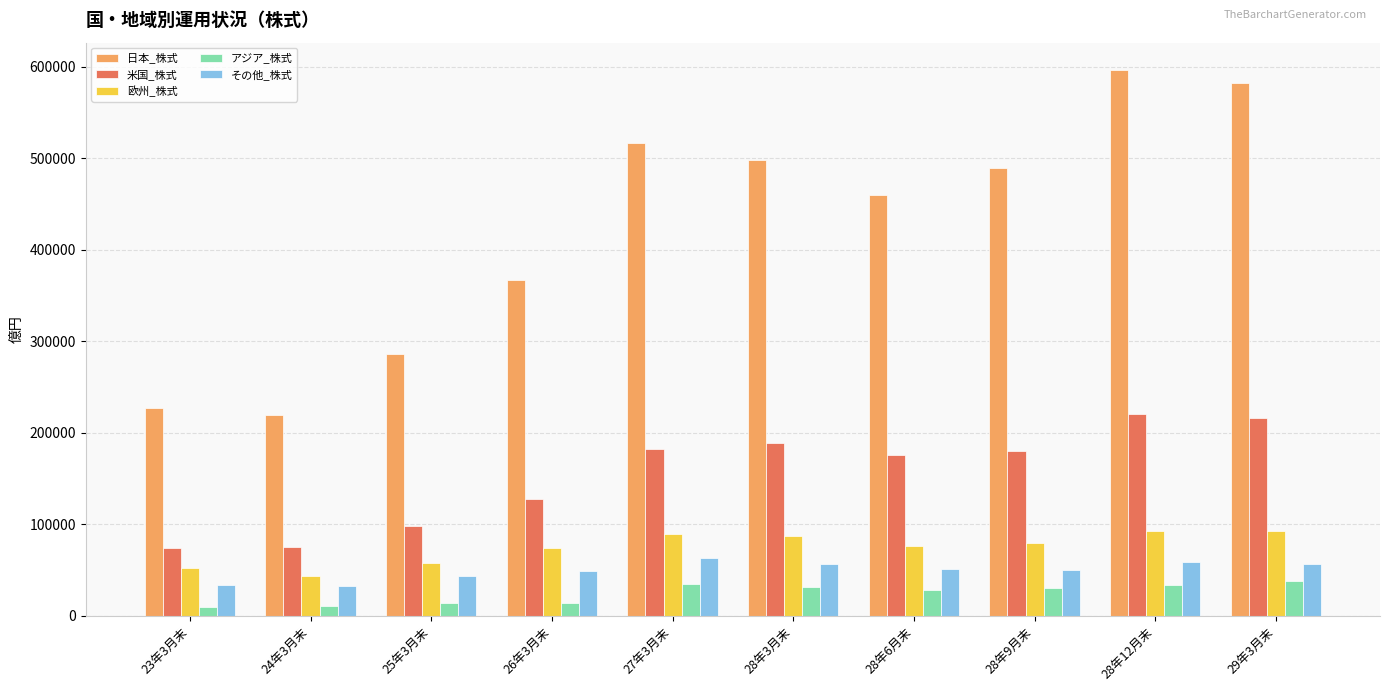

Rank the series at 28年3月末 from highest to lowest value.

日本_株式, 米国_株式, 欧州_株式, その他_株式, アジア_株式